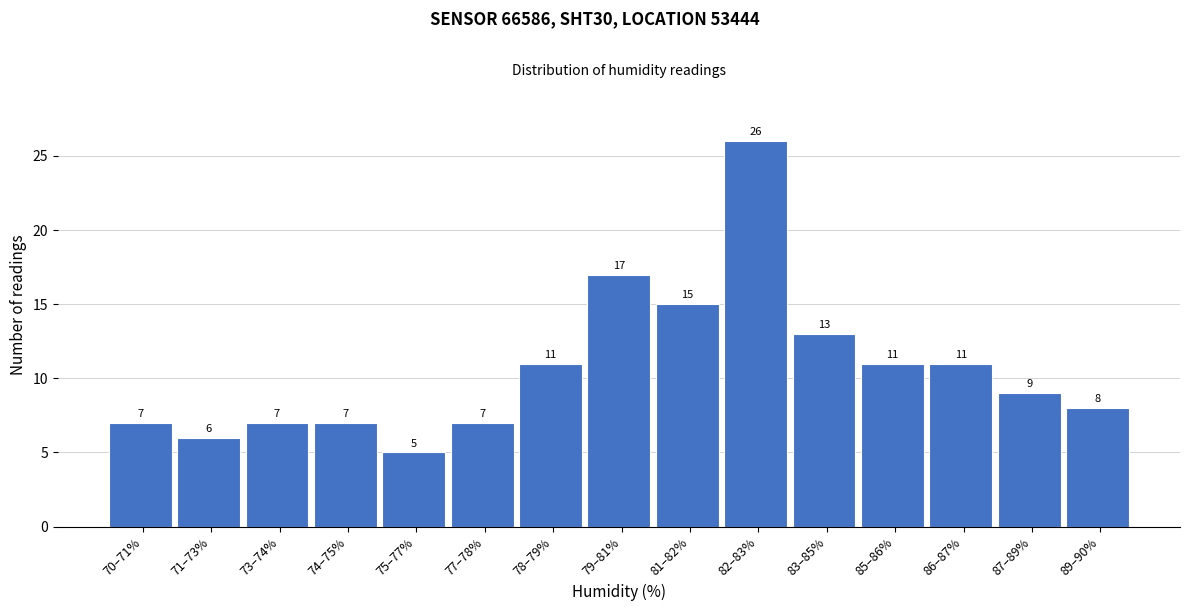

Reading left to right, extract all data points from this chart.

7	6	7	7	5	7	11	17	15	26	13	11	11	9	8